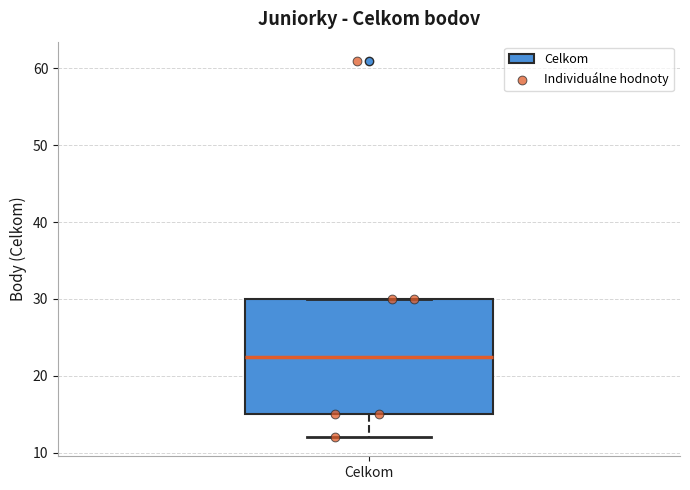

Read this box plot against the y-axis: the position of the median line, the range covered by the box, and the ends of both whiskers. The values are not printed on the chart, so give them approximately, as read against the axis.

median 23, box 15 to 30, whiskers 12 to 30